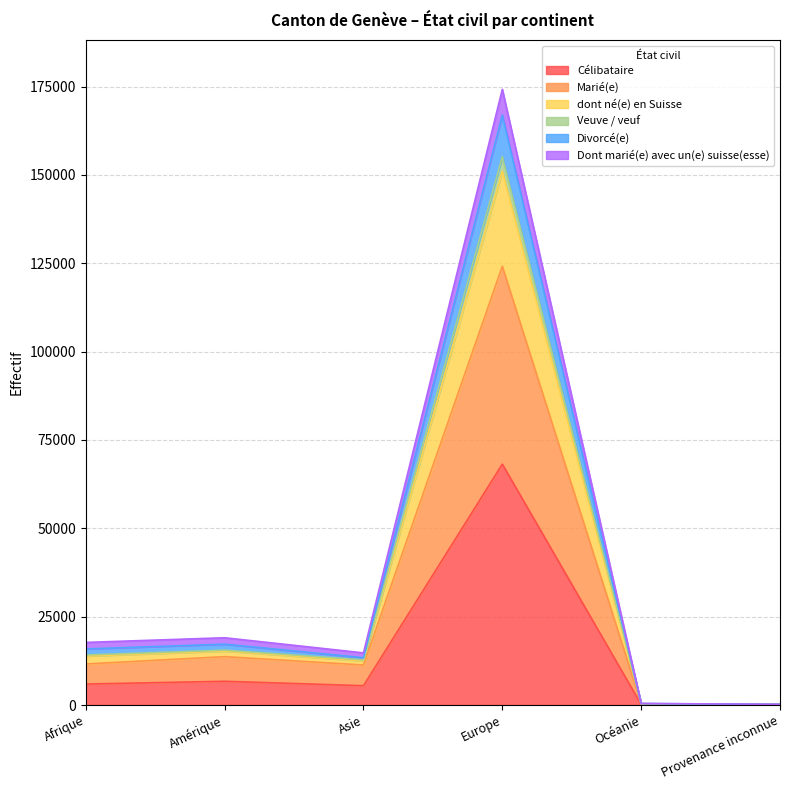

What is the approximate value of Veuve / veuf at Provenance inconnue?

183